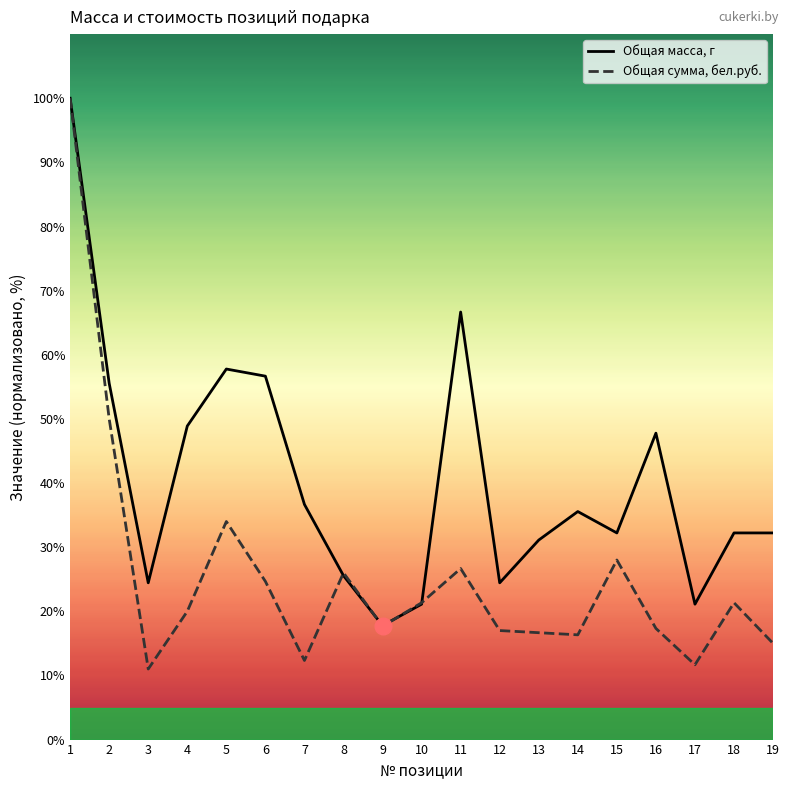

Which category has the highest value in the Общая масса, г series?

1